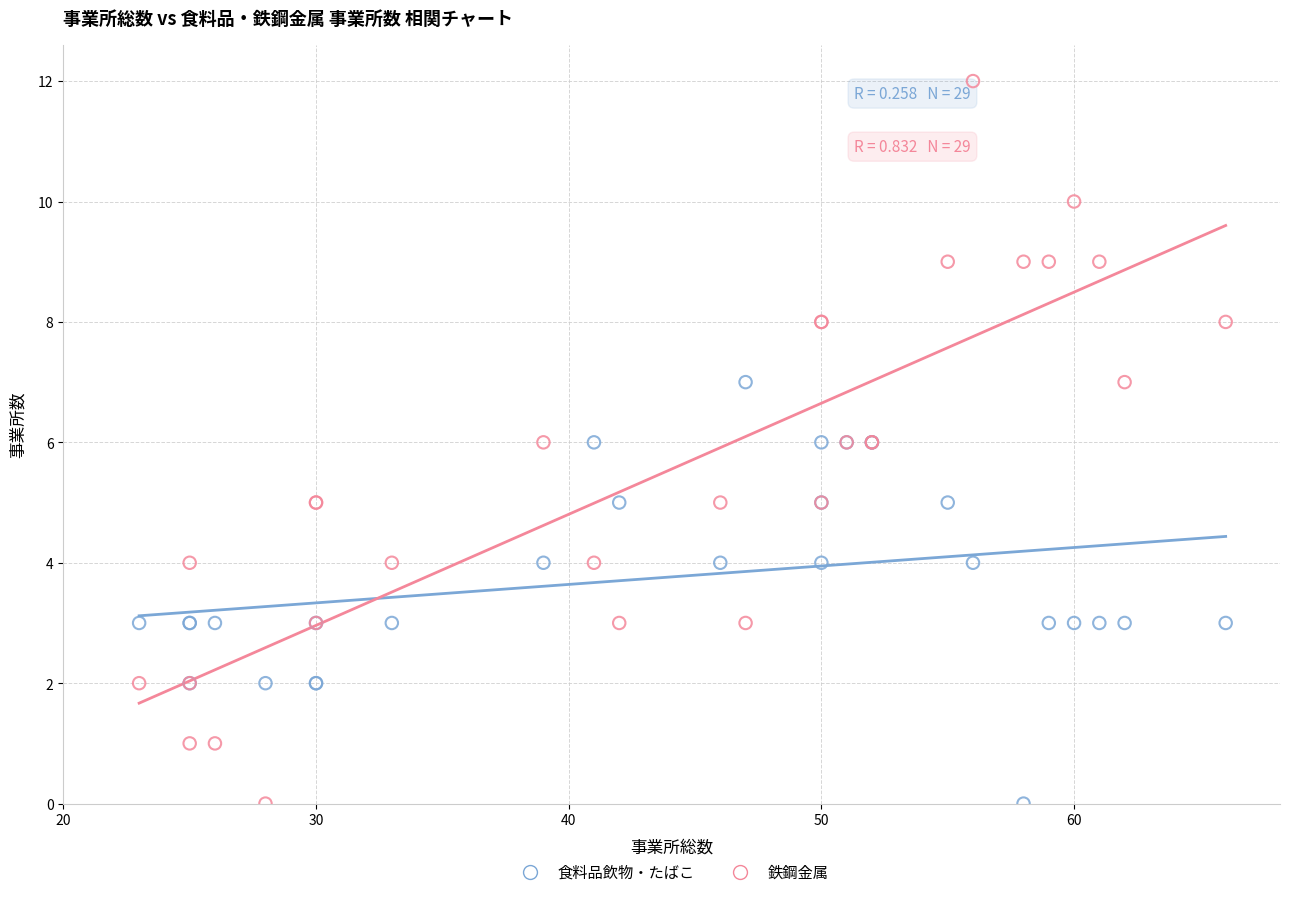

Which series contains the highest Y value?

鉄鋼金属